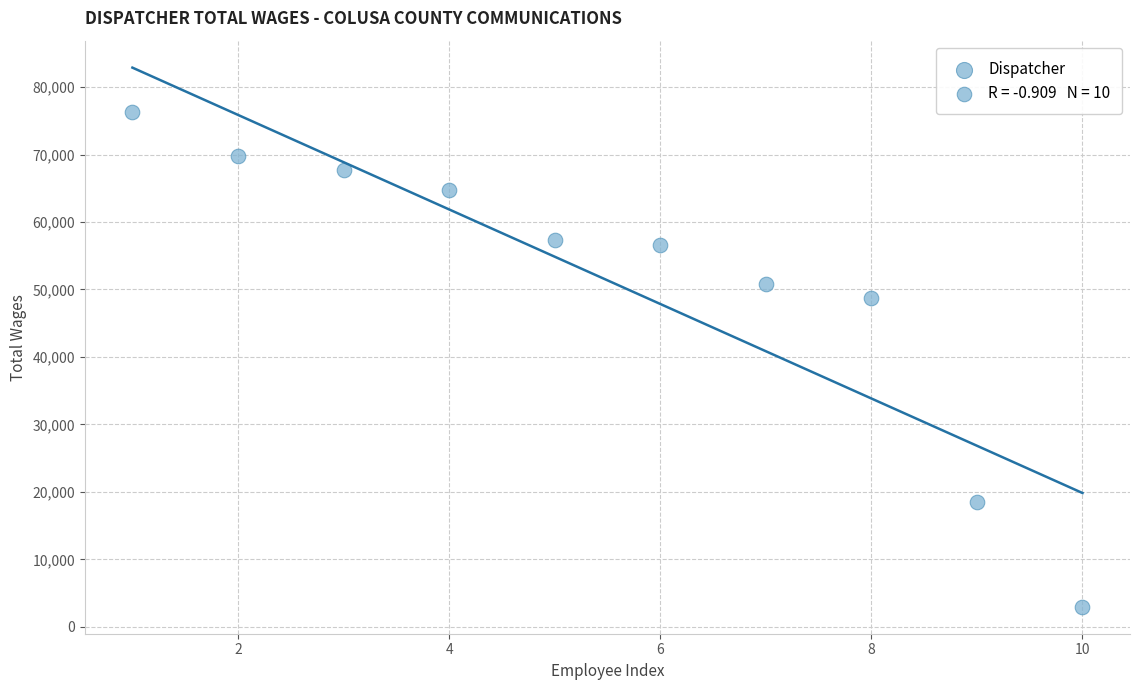

What Y value in the scatter plot is closest to 39621?

48710